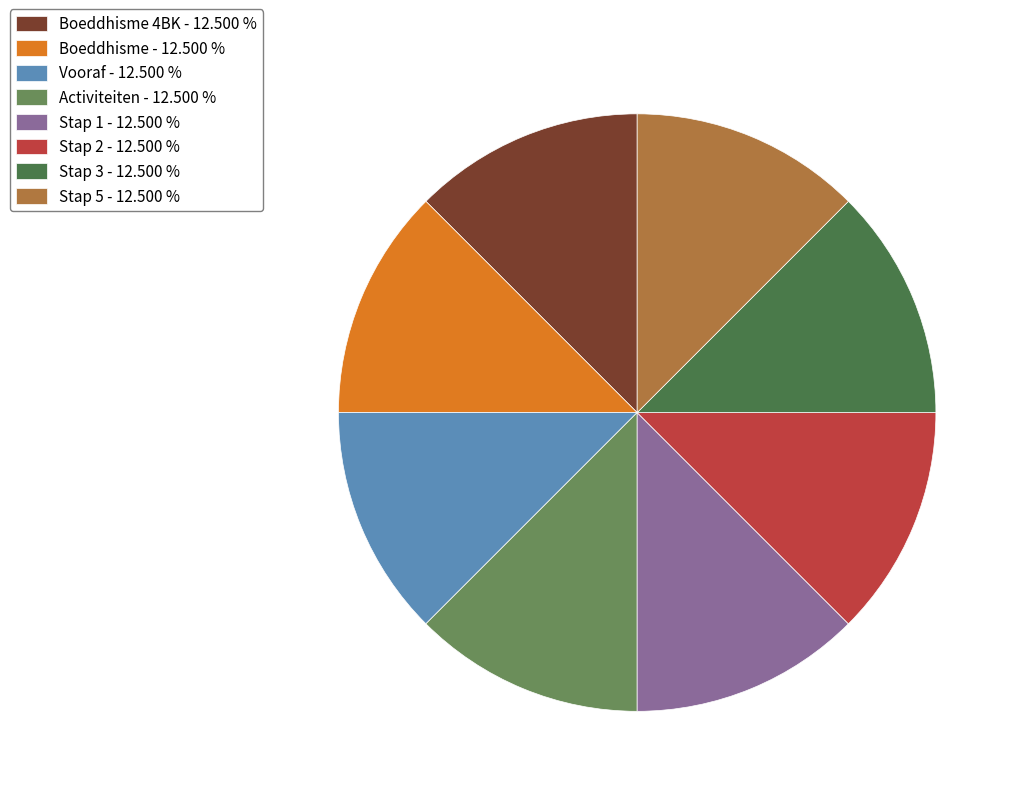

Combined, do Boeddhisme 4BK - 12.500 % and Stap 5 - 12.500 % account for over 50%?

No